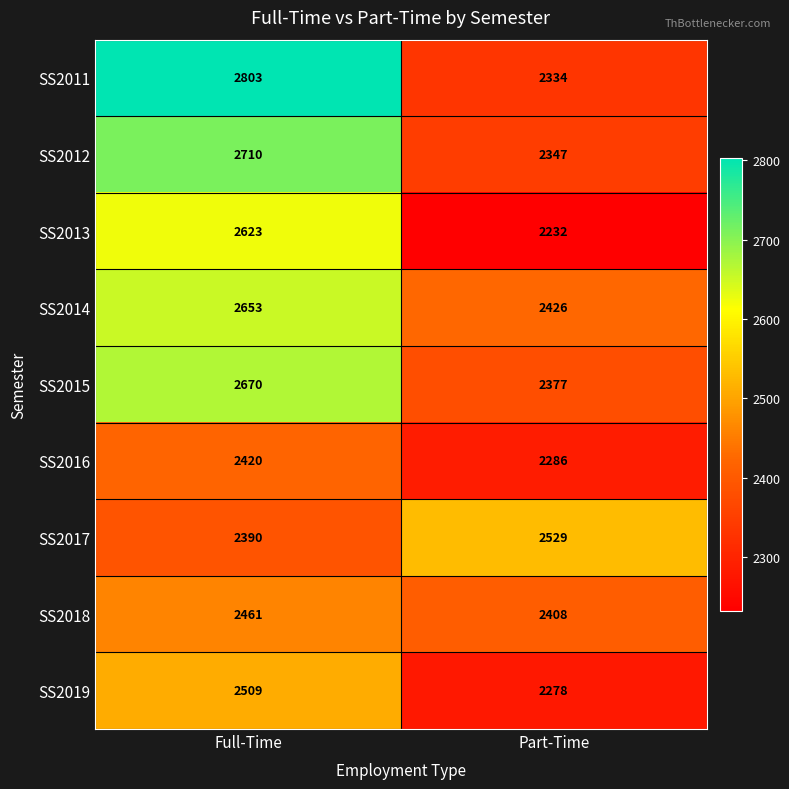

The SS2016 series shows 2286 at Part-Time. True or false?

True